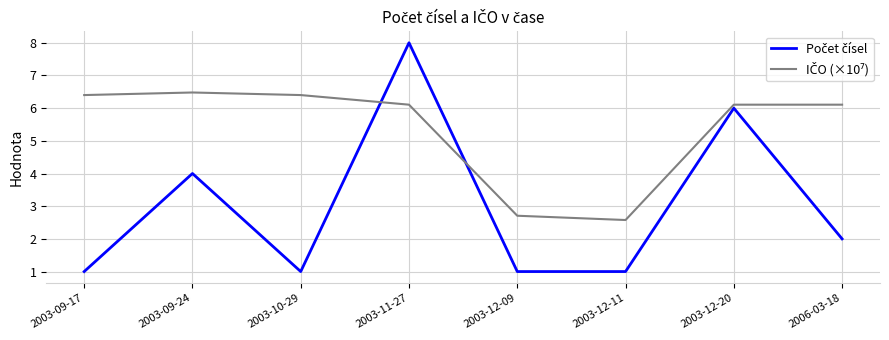

How many categories are shown in the chart?

8